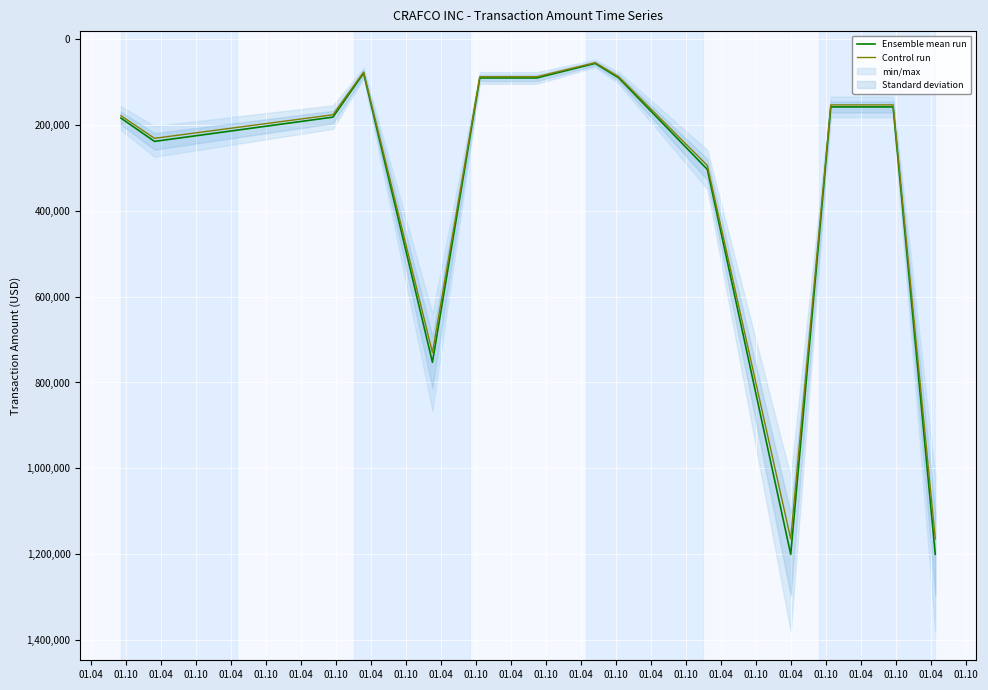

What is the highest value of the Control run series?

1164000.0